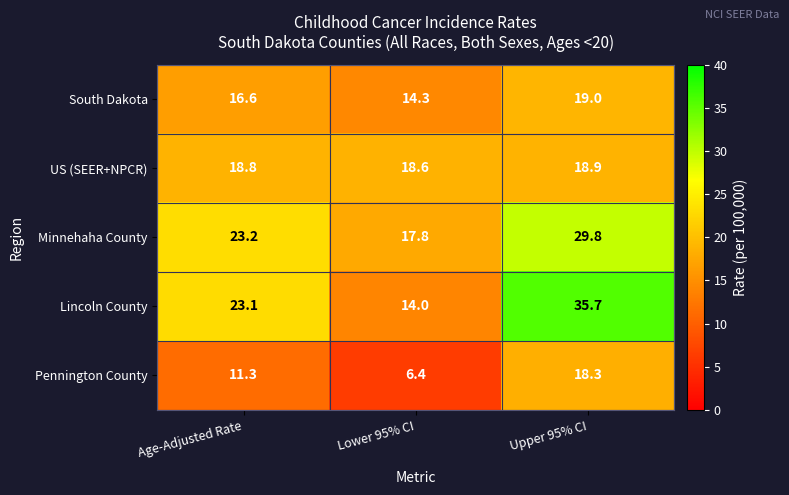

Between Age-Adjusted Rate and Lower 95% CI, which series saw the biggest shift?

Lincoln County